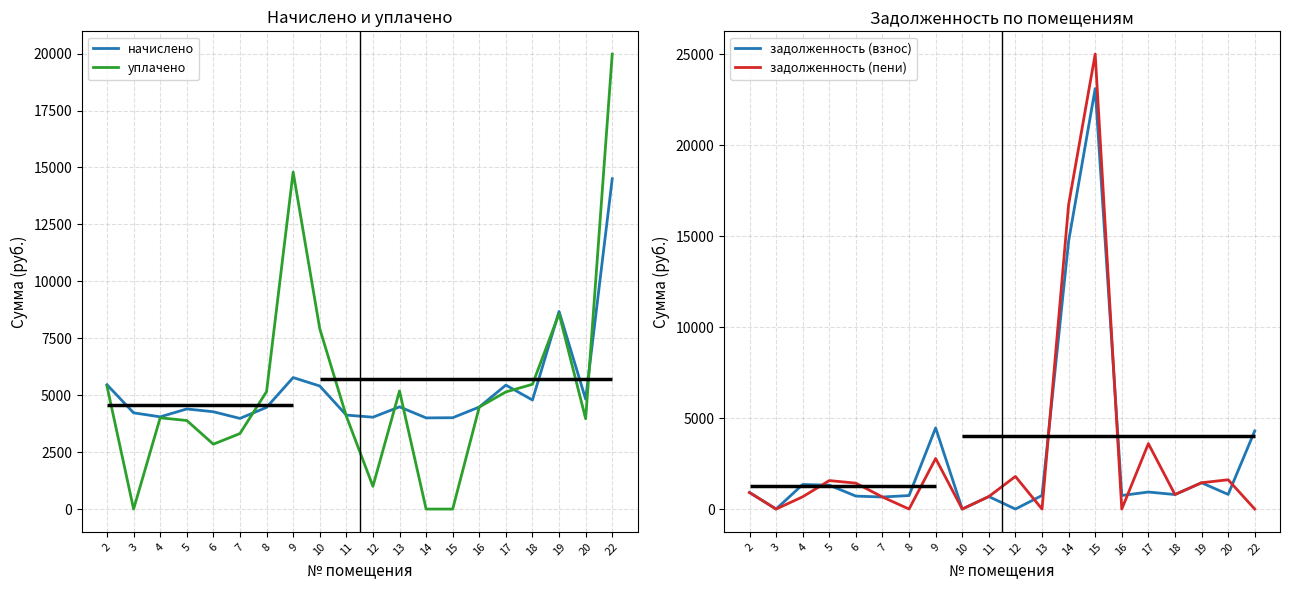

Is it true that задолженность (пени) equals 909.6 at 2?

True